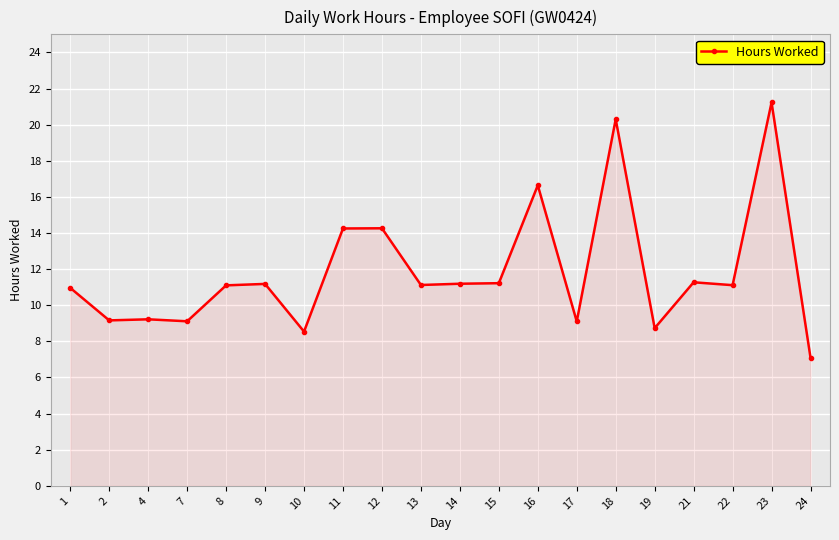

What is the ratio of the value at 2 to the value at 12?

0.6